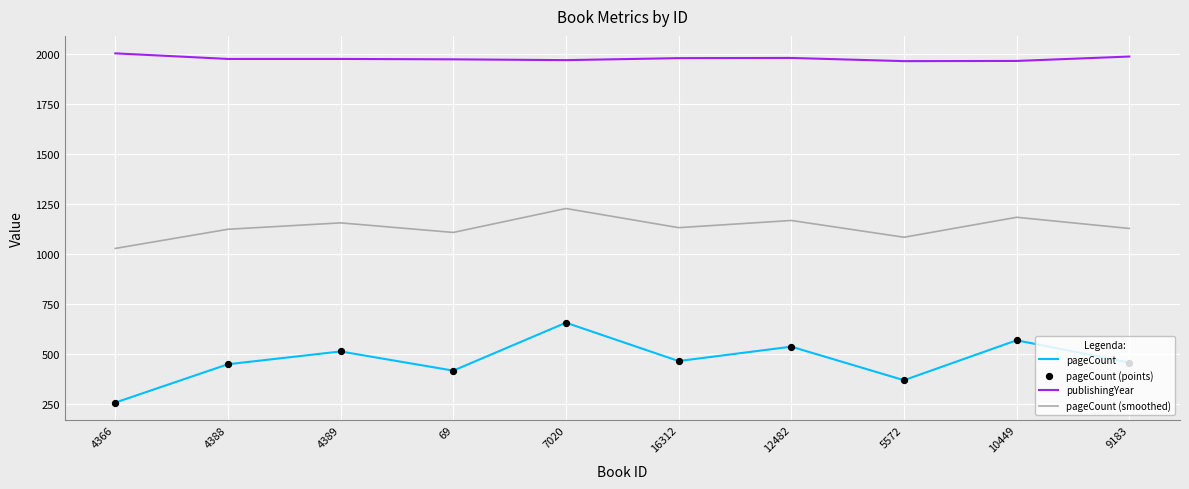

Which series has the largest total across all categories?

publishingYear